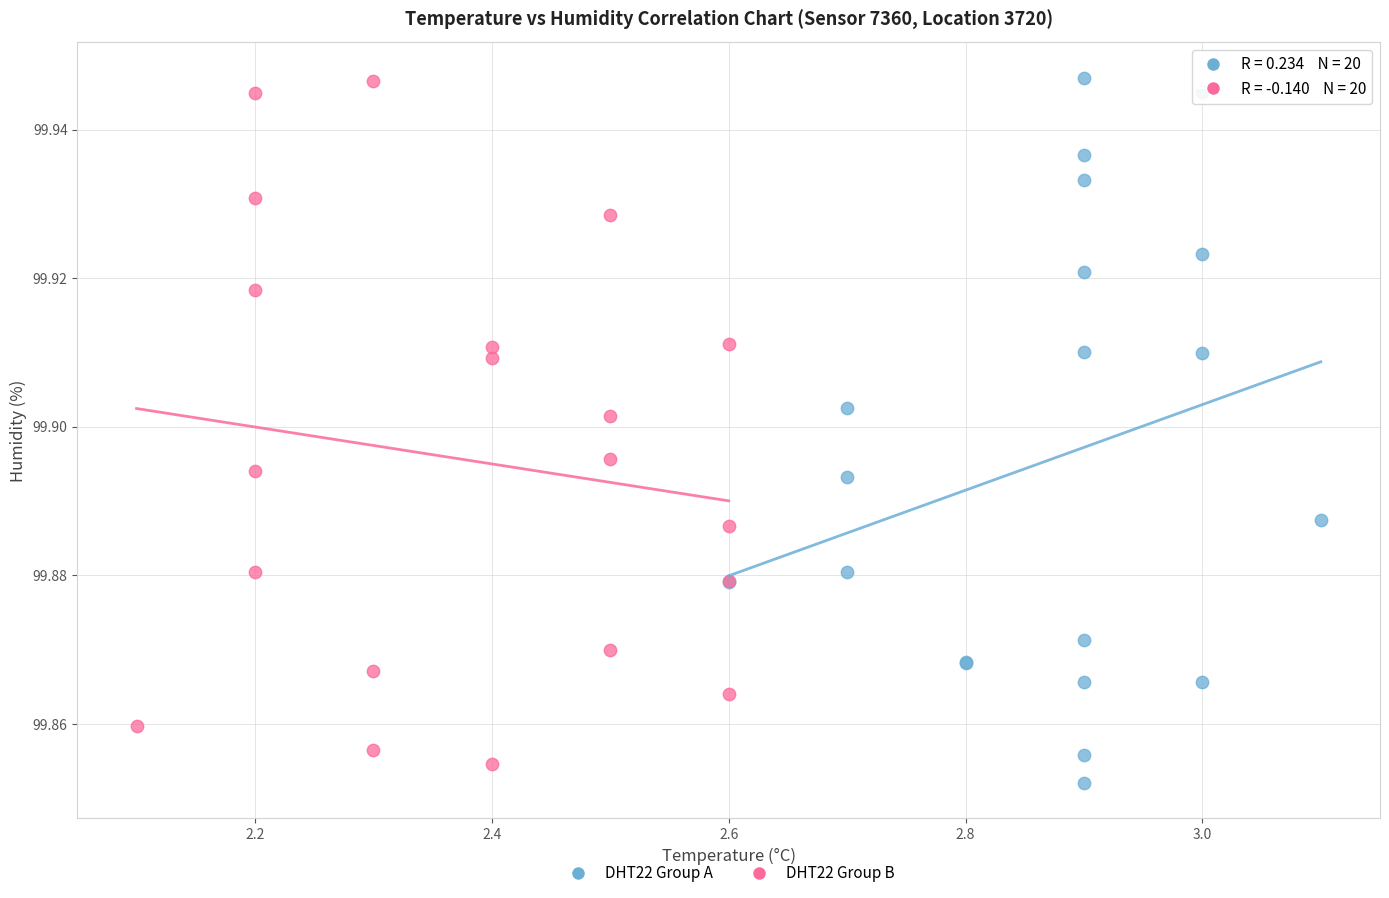

Which series has the widest spread of Y values?

DHT22 Group A